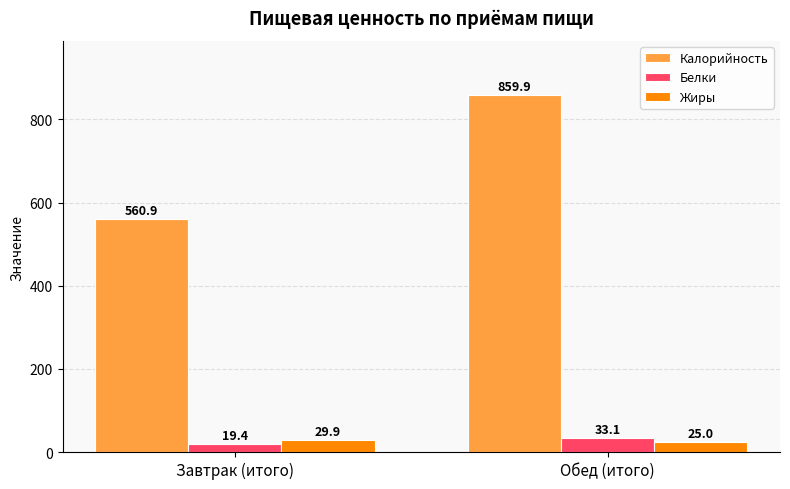

How many bars are there in each group?

3